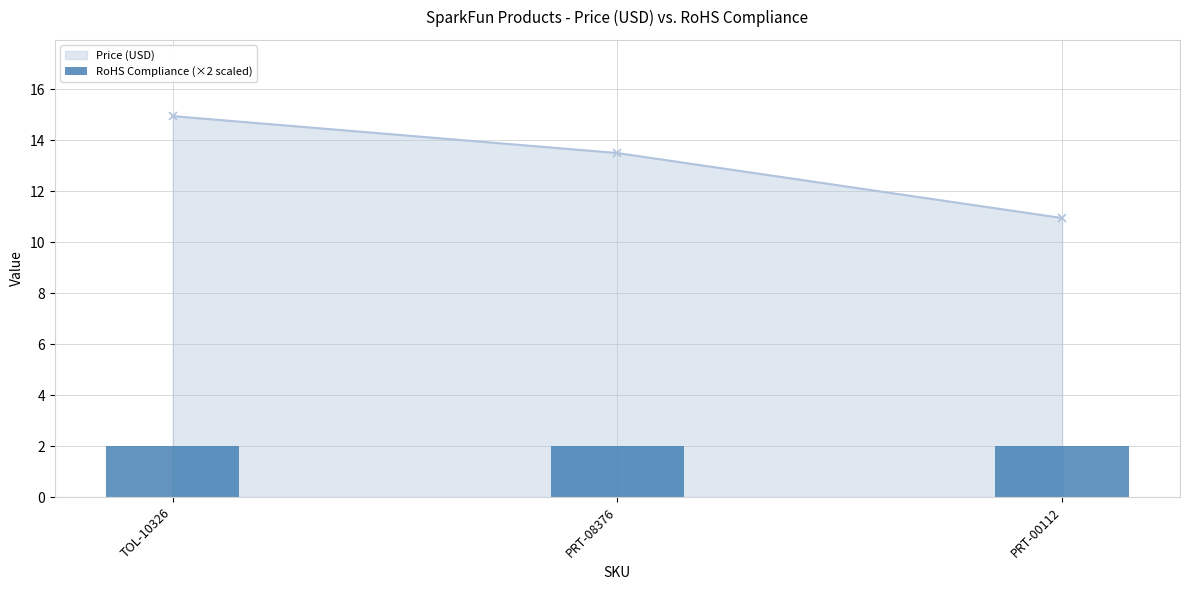

What is the average value?

13.1